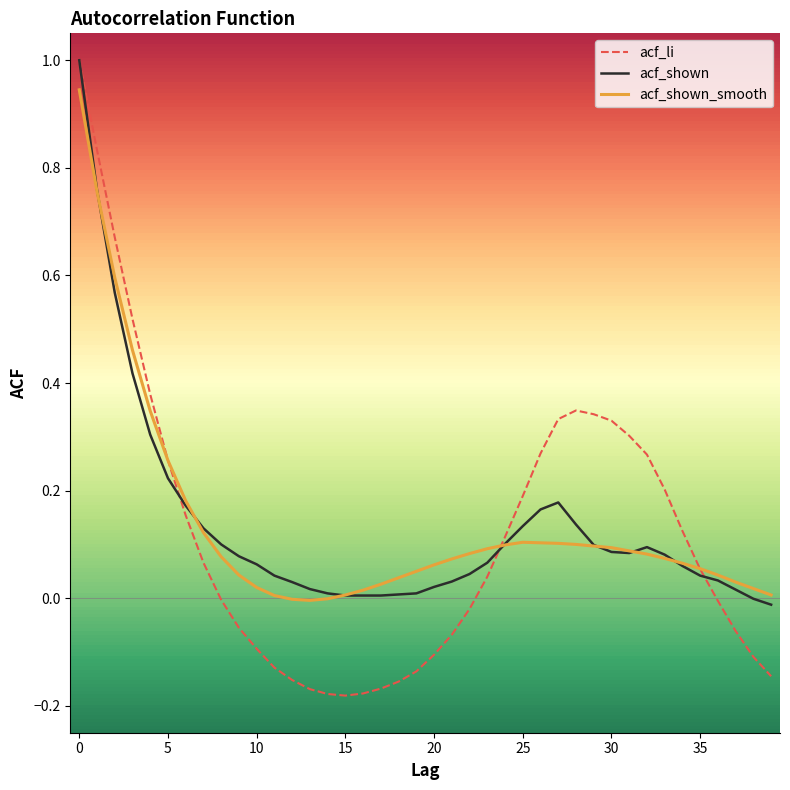

What is the maximum value shown in the chart?

1.0